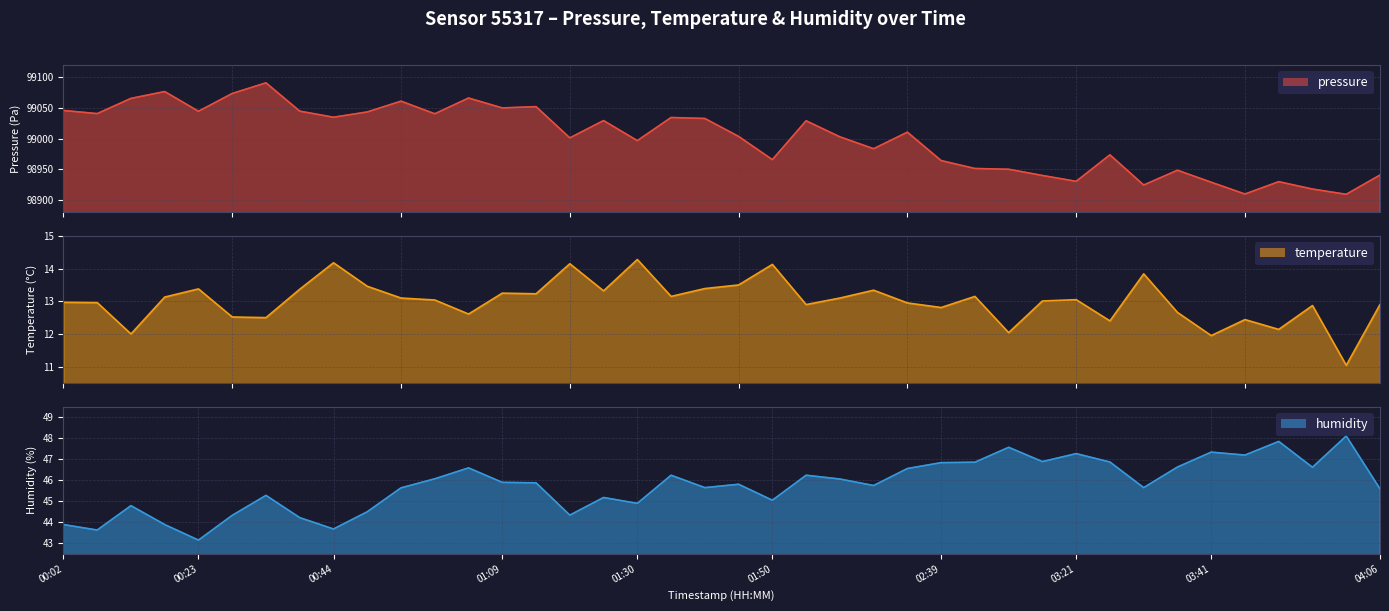

What is the average value of the pressure series?

99001.0